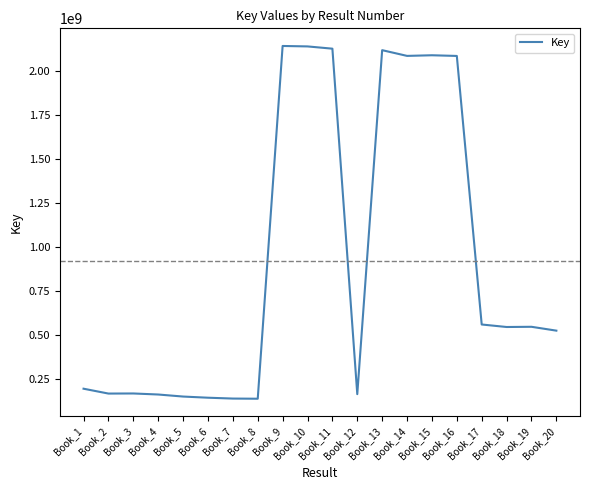

True or false: the data shows 275950575 at Book_2.

False